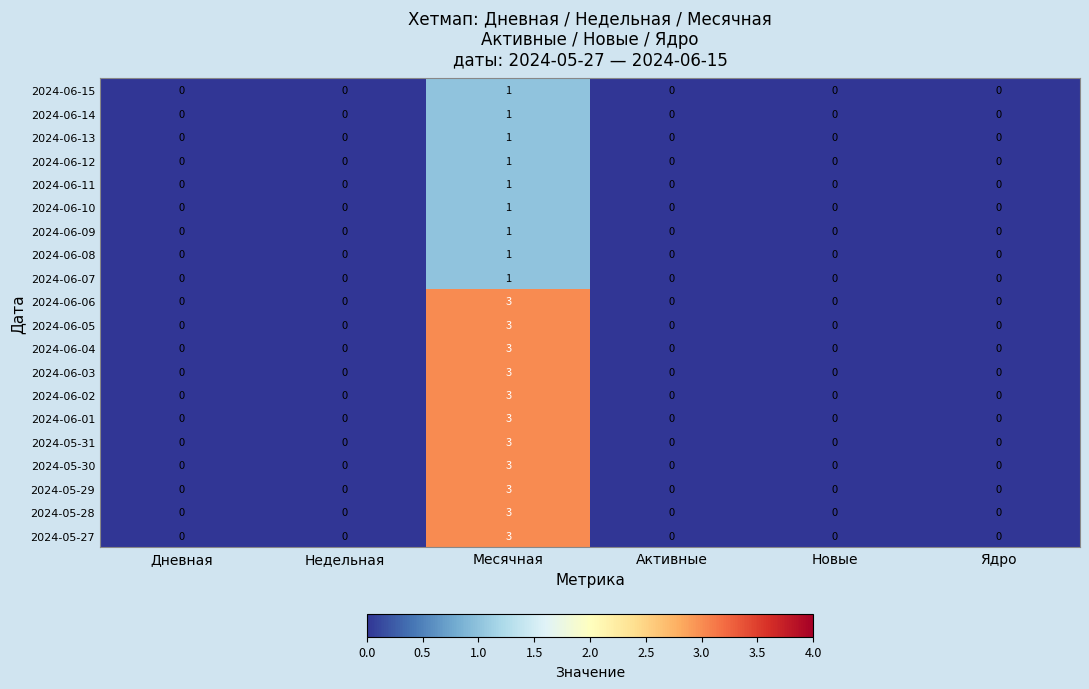

Is it true that 2024-06-08 equals 0 at Дневная?

True